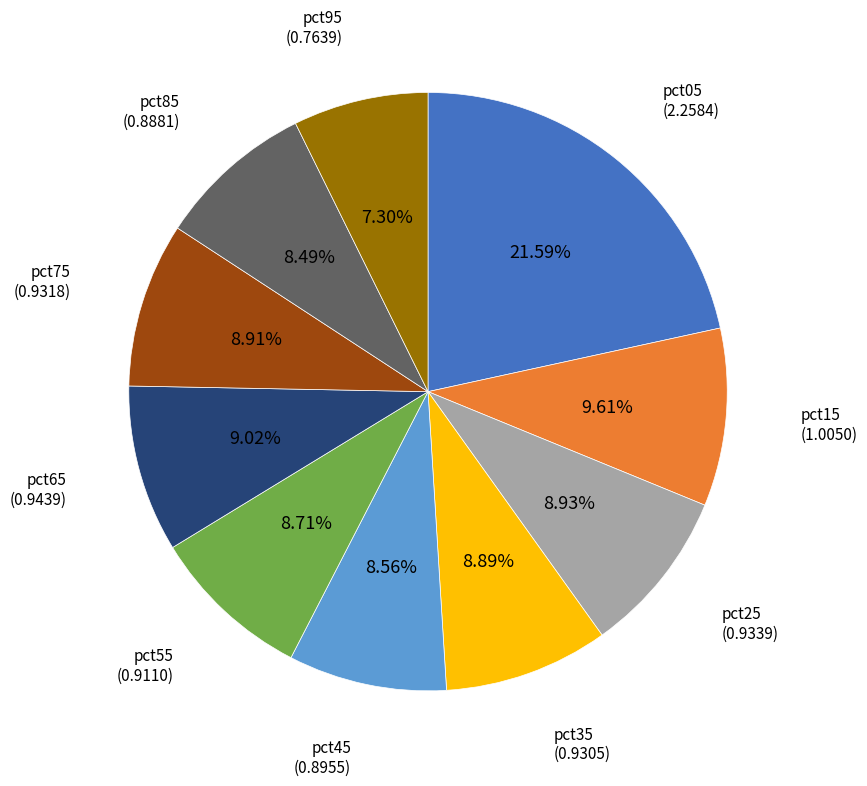

What percentage is the pct95 slice, to the nearest percent?

7%